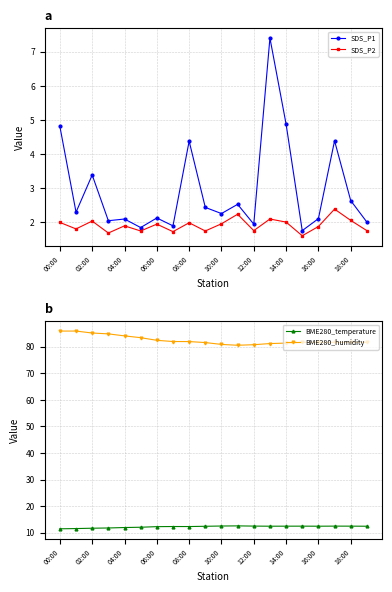

What is the minimum value for SDS_P2?

1.6